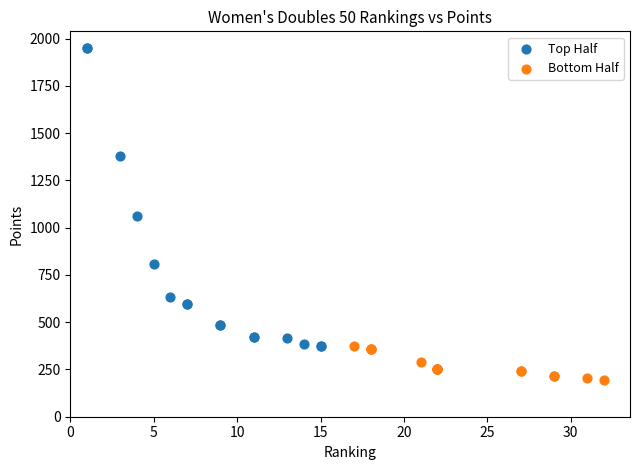

Which series reaches the minimum Y coordinate?

Bottom Half